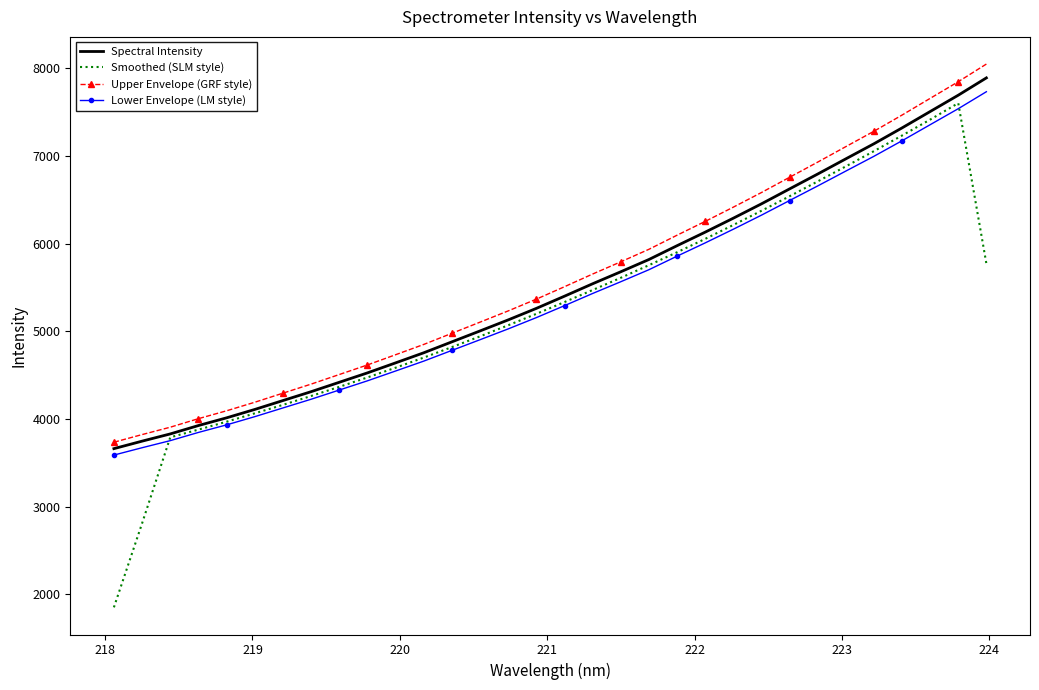

True or false: Spectral Intensity and Lower Envelope (LM style) intersect in this chart.

False